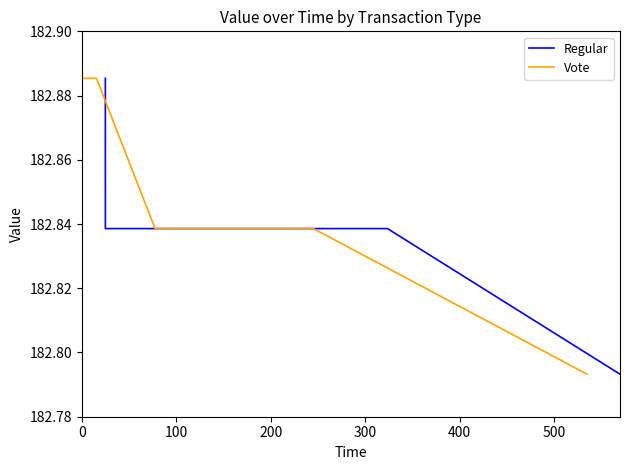

True or false: Vote and Regular cross at least once.

False